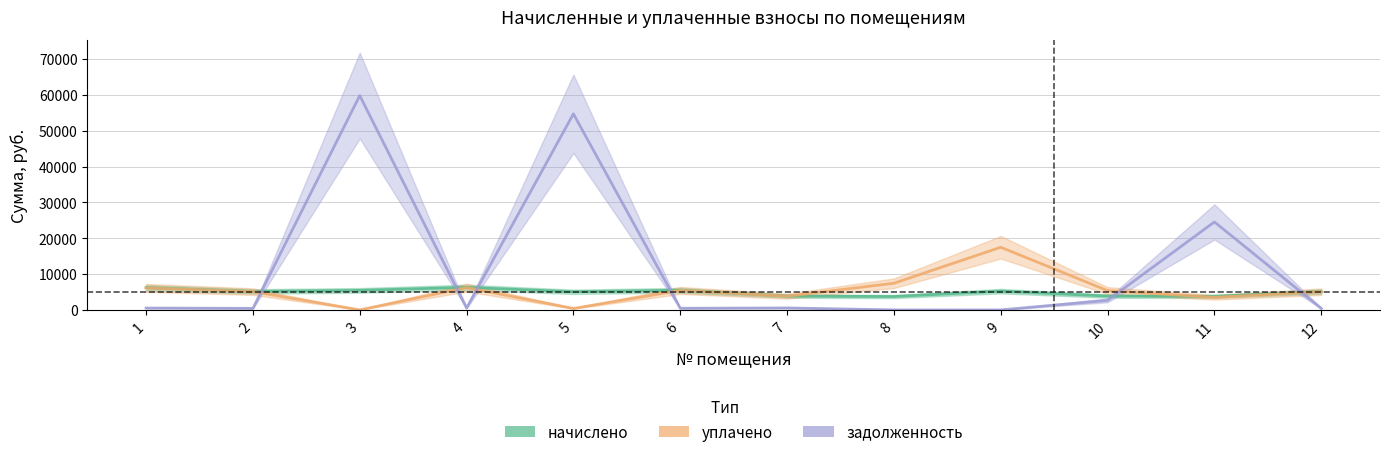

What is the sum of the задолженность values at 12 and 10?

3081.1